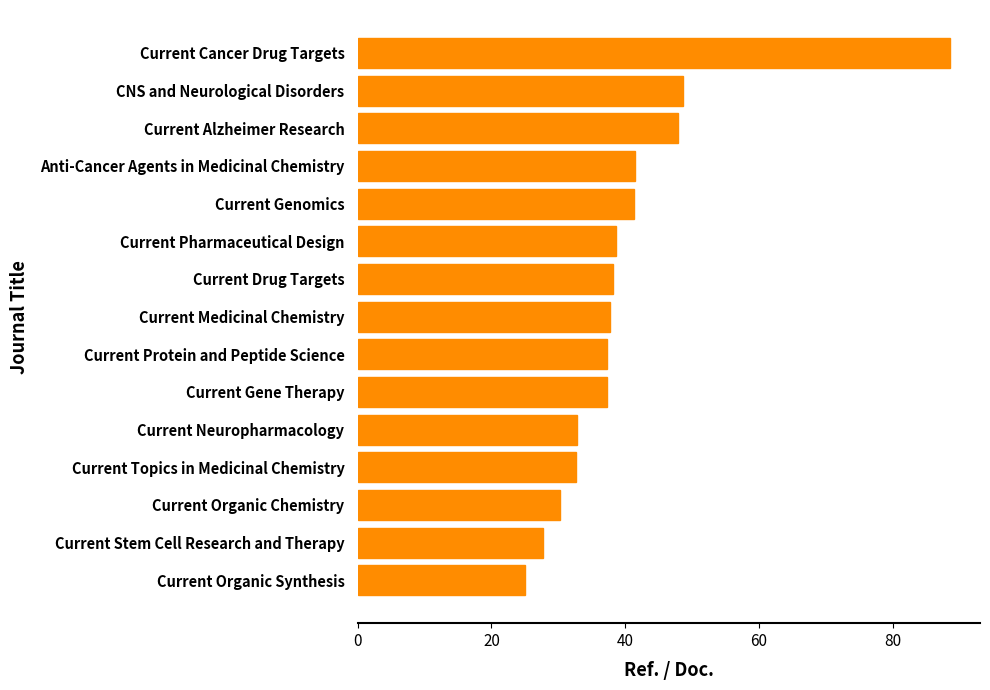

What is the minimum value shown in the chart?

25.0